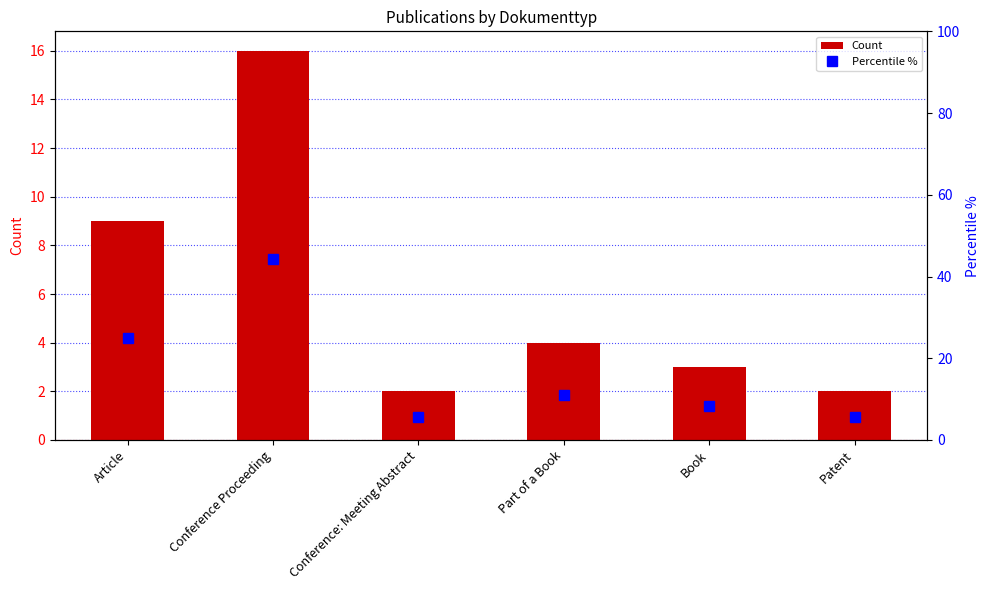

Reading right to left, what are all the values shown in this chart?

Count: 2.0	3.0	4.0	2.0	16.0	9.0
Percentile %: 5.6	8.3	11.1	5.6	44.4	25.0